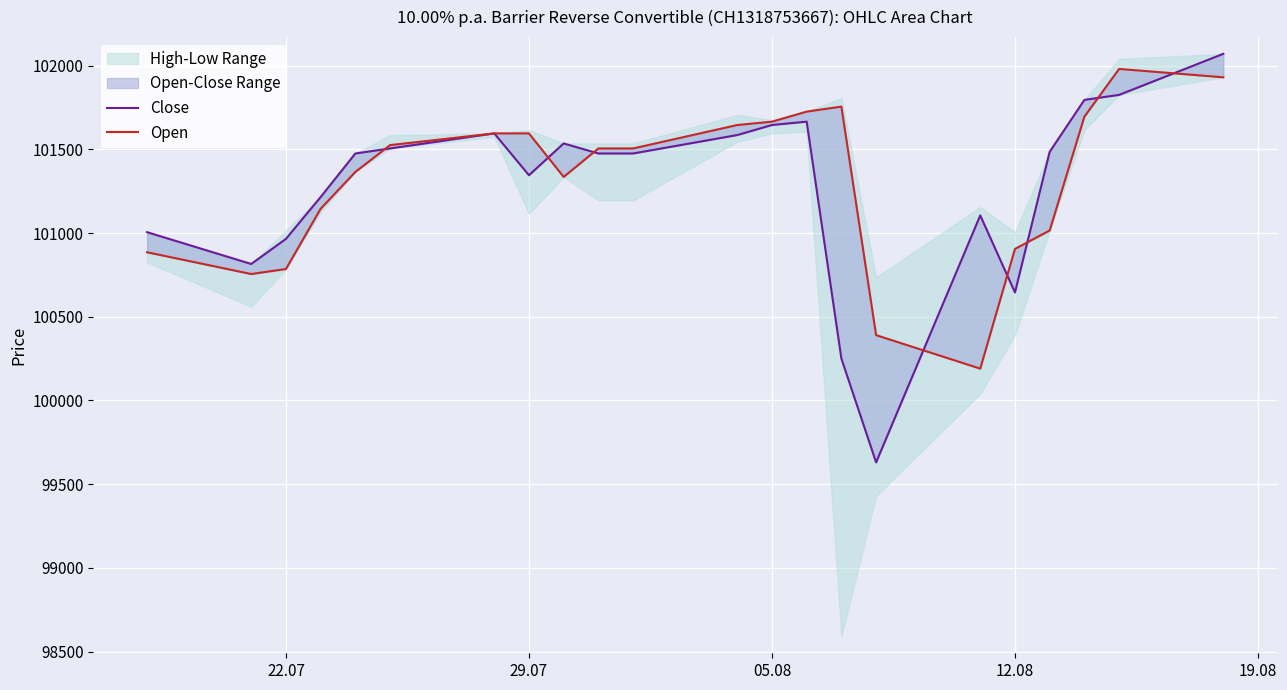

How many lines are shown in the chart?

2